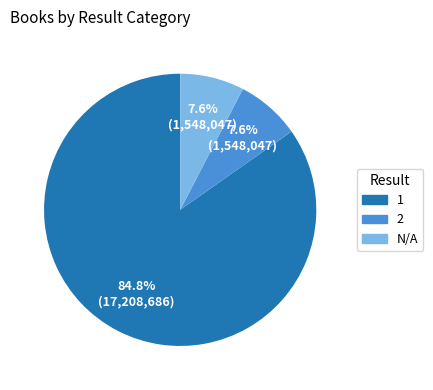

To the nearest percent, what percentage of the pie is 1?

85%